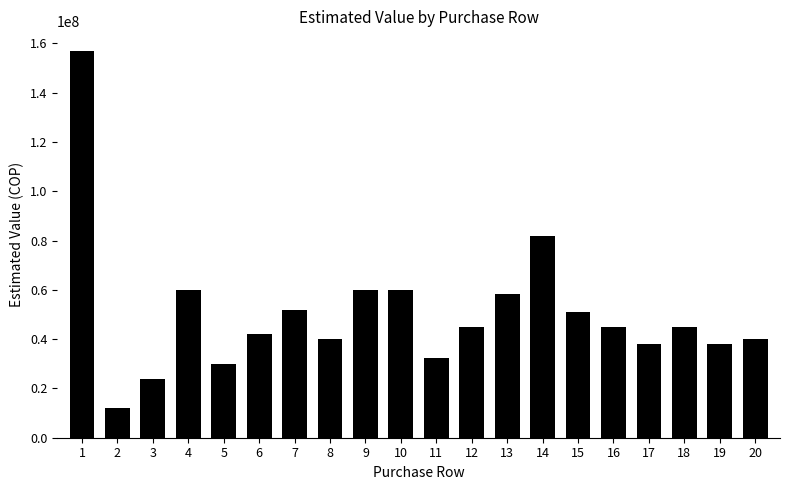

Between 19 and 10, which is larger?

10